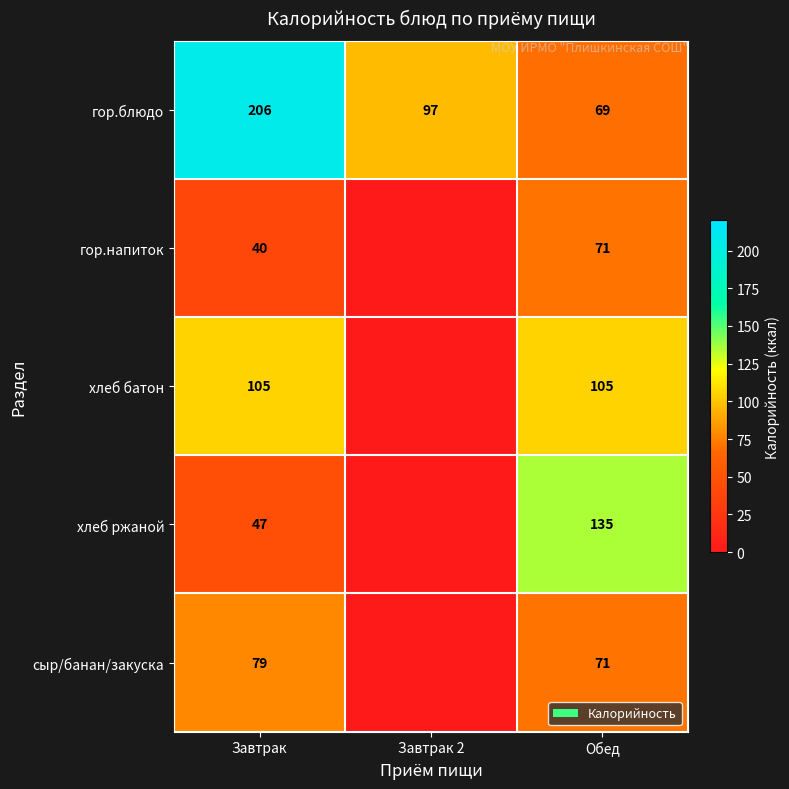

What is the sum of all гор.блюдо values?

372